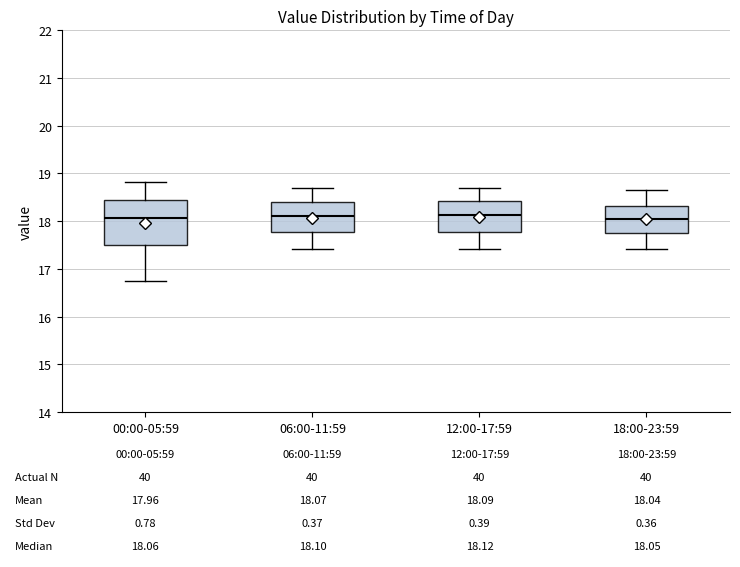

Comparing the boxes themselves (not the whiskers), which one is the tallest?

00:00-05:59